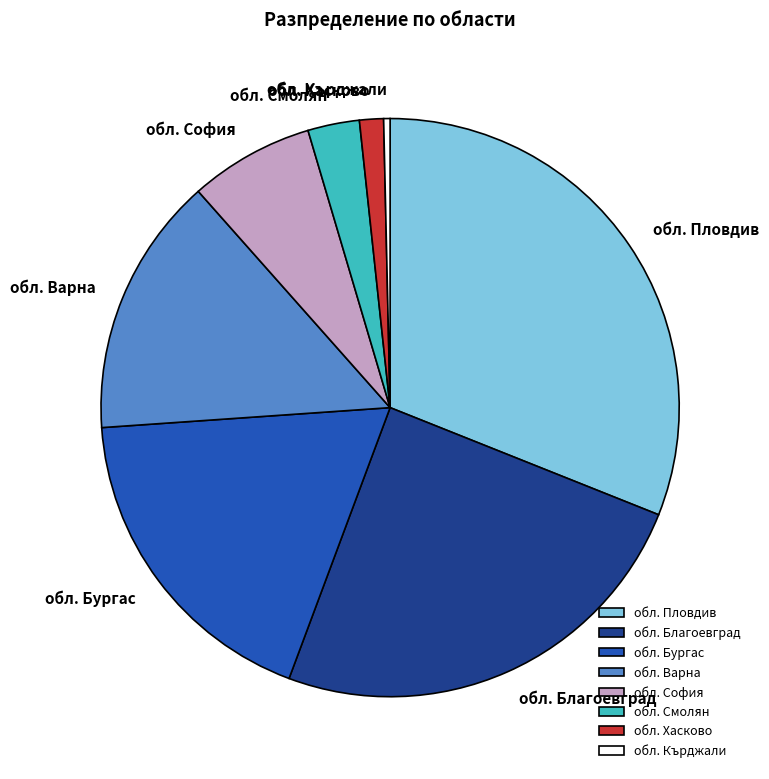

Is it true that обл. Пловдив is 31% of the pie?

True